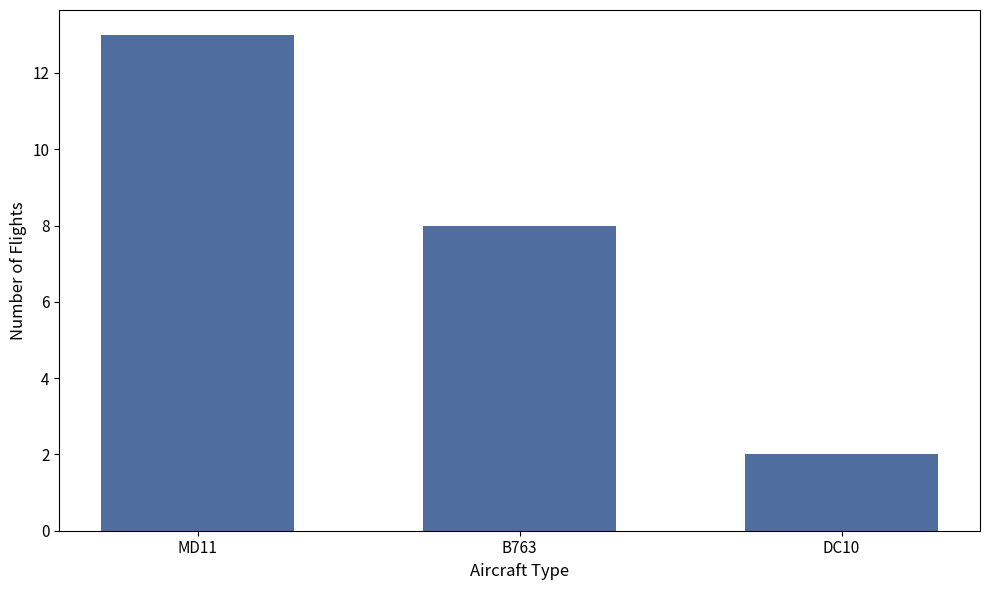

Reading left to right, extract all data points from this chart.

MD11=13	B763=8	DC10=2